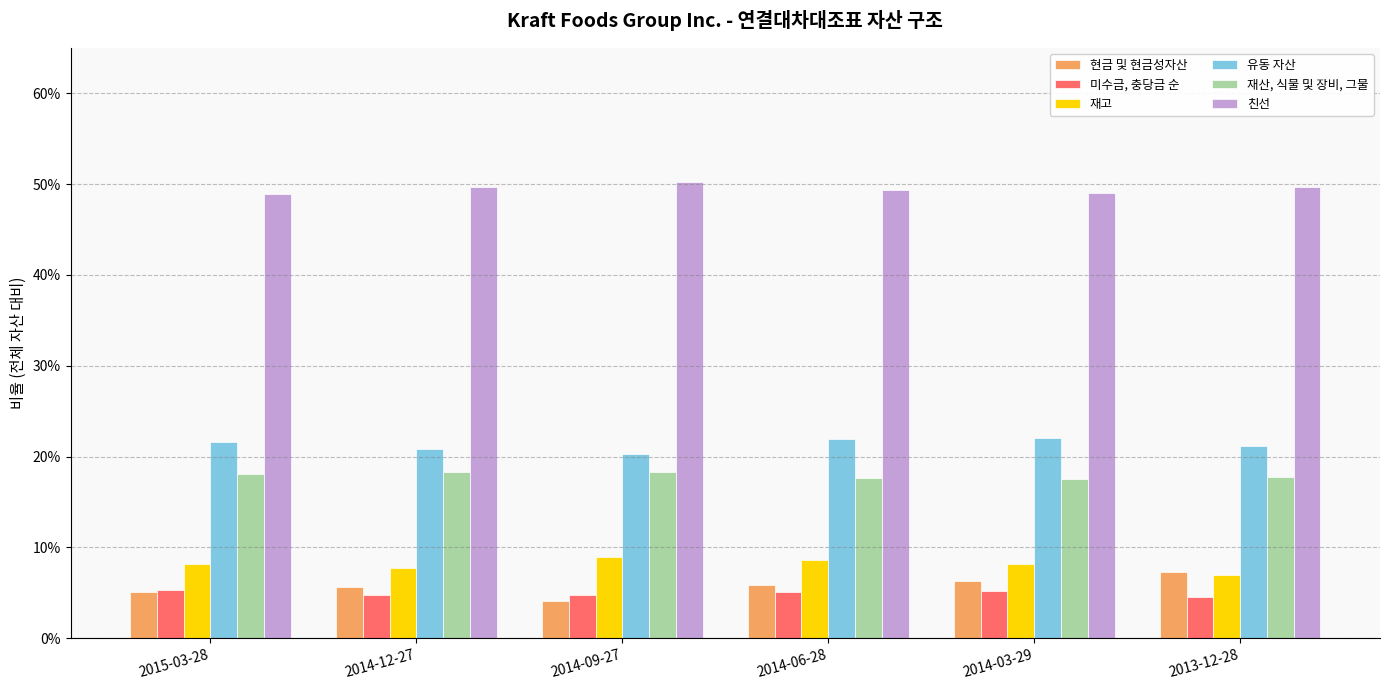

Reading right to left, extract all data points from this chart.

현금 및 현금성자산: 0.1	0.1	0.1	0.0	0.1	0.1
미수금, 충당금 순: 0.0	0.1	0.1	0.0	0.0	0.1
재고: 0.1	0.1	0.1	0.1	0.1	0.1
유동 자산: 0.2	0.2	0.2	0.2	0.2	0.2
재산, 식물 및 장비, 그물: 0.2	0.2	0.2	0.2	0.2	0.2
친선: 0.5	0.5	0.5	0.5	0.5	0.5